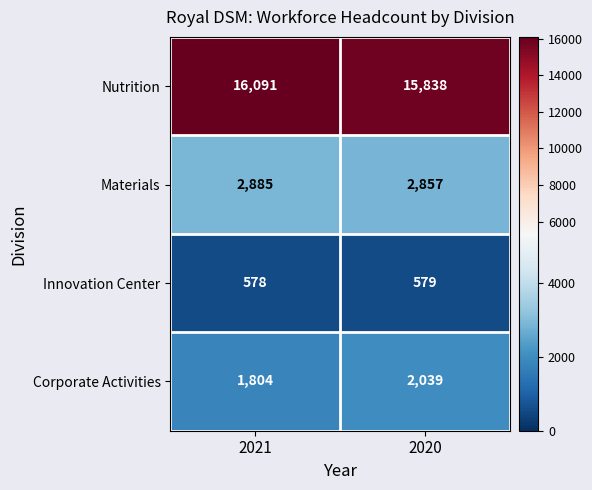

What is the difference between the Nutrition values at 2021 and 2020?

253